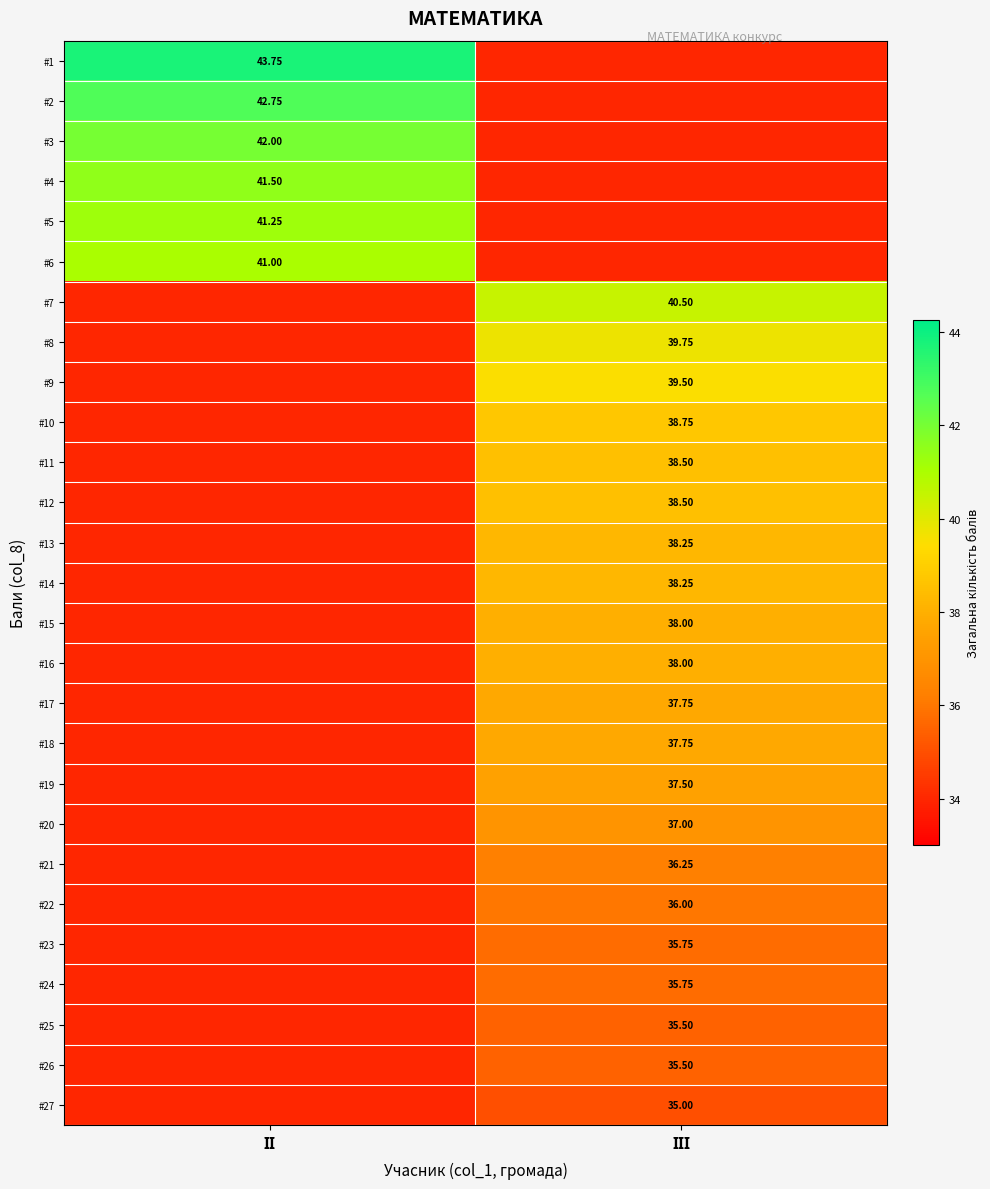

Is the value of #16 at ІІ greater than the value of #13 at ІІІ?

No